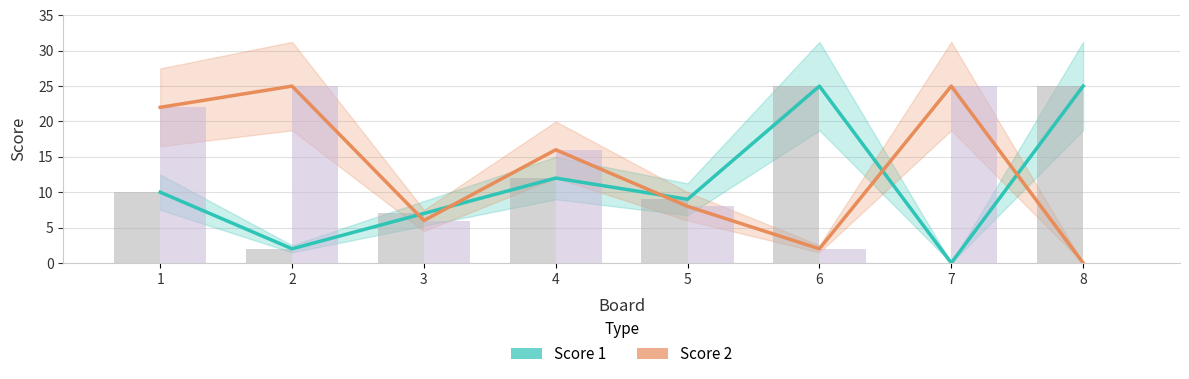

What is the highest value of the Score 2 series?

25